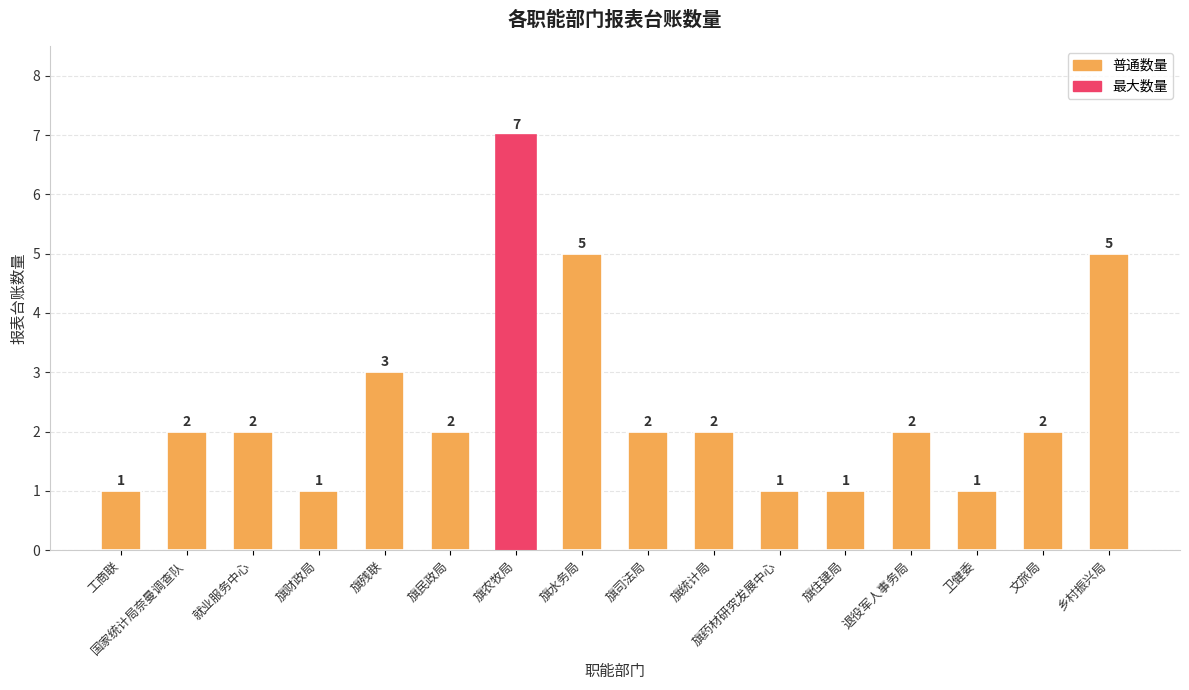

Where is the data nearest to the value 4?

旗残联